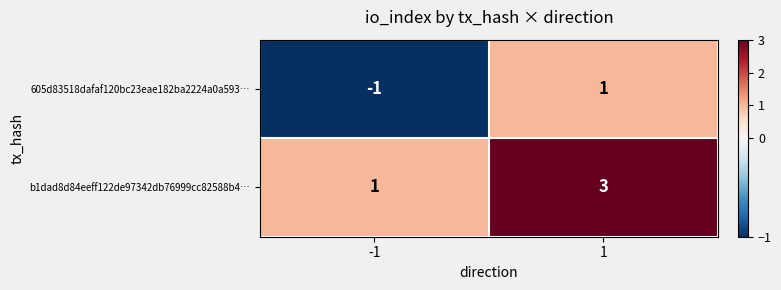

List the labels in order of b1dad8d84eeff122de97342db76999cc82588b4… value, largest first.

1, -1